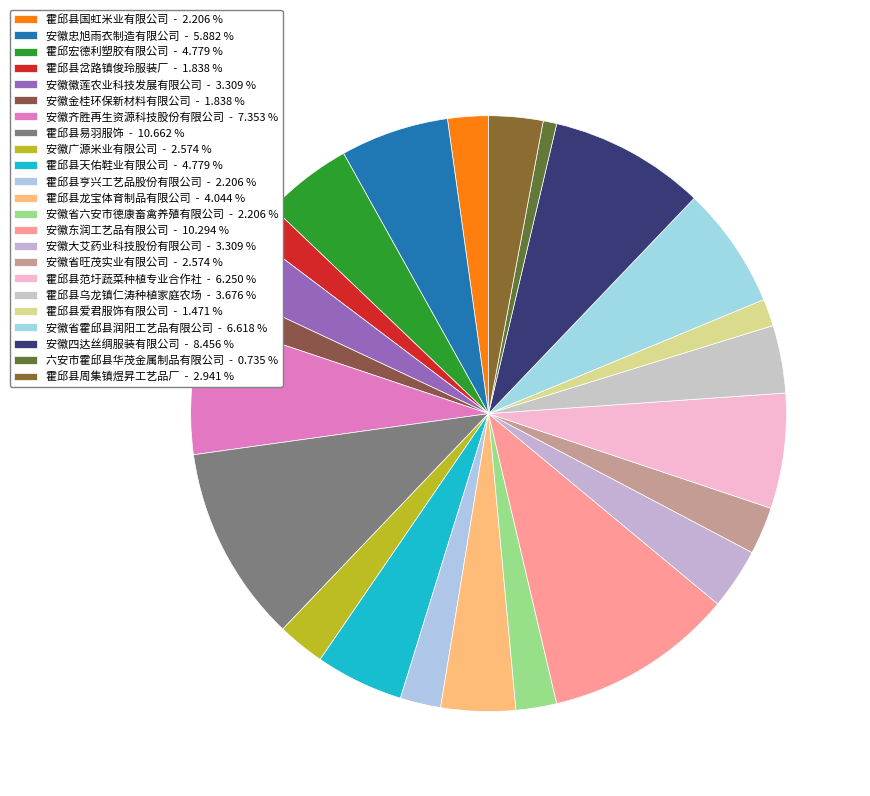

To the nearest percent, what portion does 霍邱县岔路镇俊玲服装厂 represent?

2%